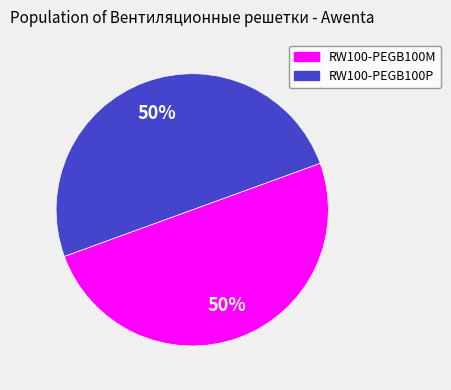

How many slices are in this pie chart?

2